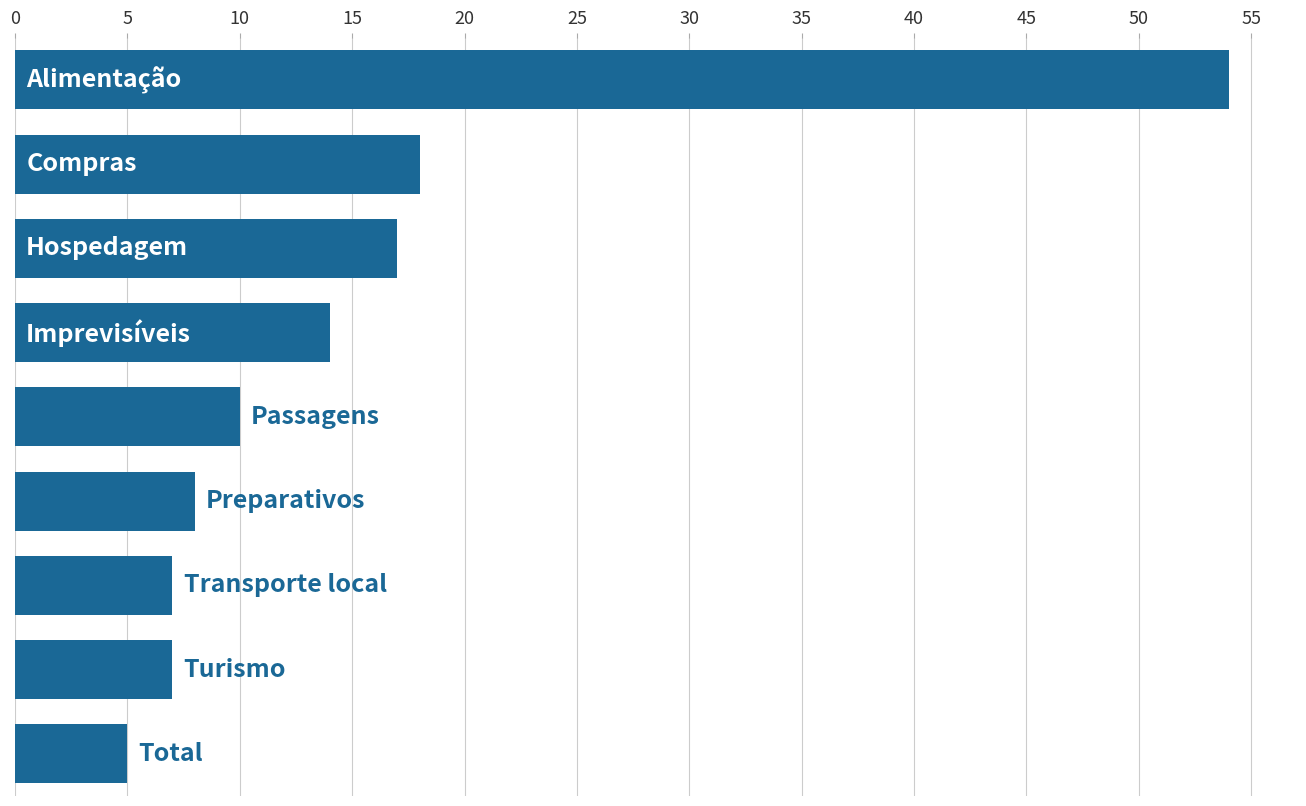

What is the smallest value displayed?

5